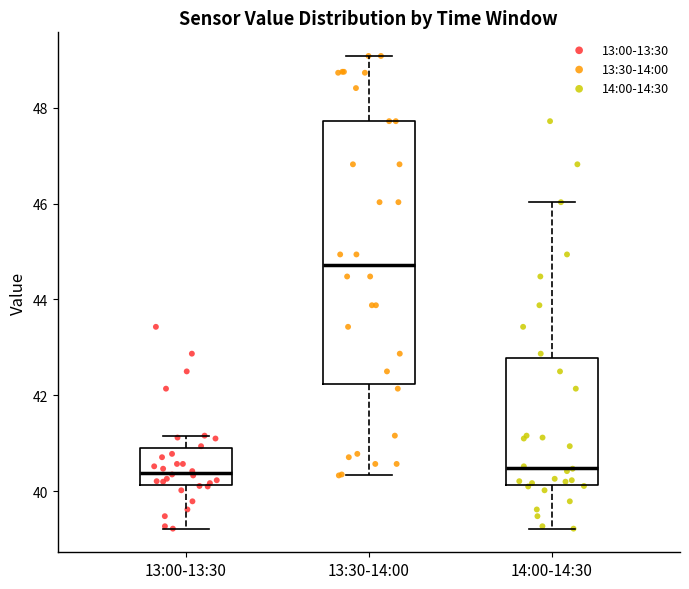

Where does the median line of the box for 13:30-14:00 sit on the y-axis? The values are not printed on the chart, so give them approximately, as read against the axis.

44.8